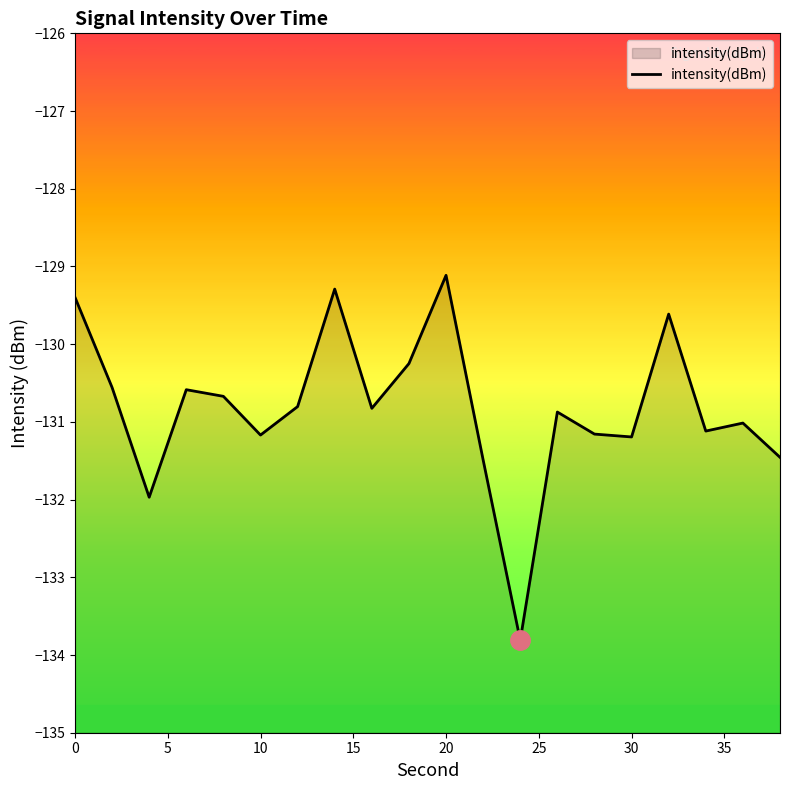

What is the smallest value displayed?

-133.8